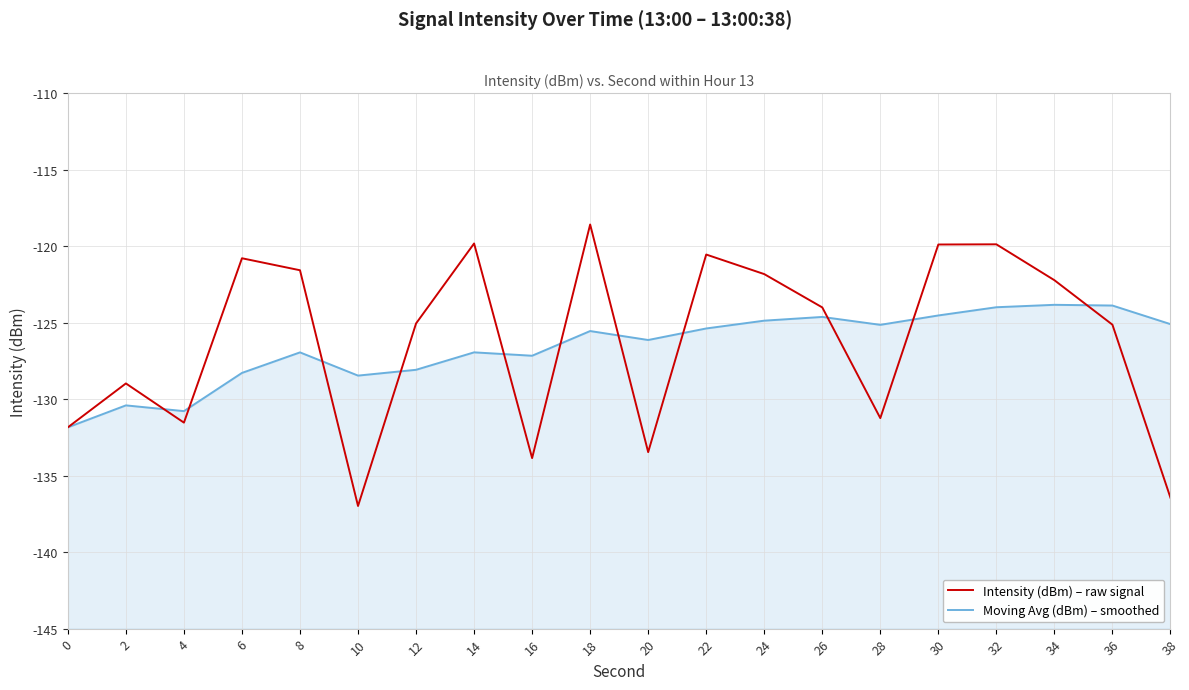

Reading right to left, transcribe all the data shown in this chart.

Intensity (dBm) – raw signal: -136.4	-125.1	-122.2	-119.9	-119.9	-131.2	-124.0	-121.8	-120.6	-133.5	-118.6	-133.9	-119.8	-125.1	-137.0	-121.6	-120.8	-131.5	-129.0	-131.8
Moving Avg (dBm) – smoothed: -125.1	-123.9	-123.8	-124.0	-124.5	-125.1	-124.6	-124.9	-125.4	-126.1	-125.6	-127.2	-126.9	-128.1	-128.5	-126.9	-128.3	-130.8	-130.4	-131.8